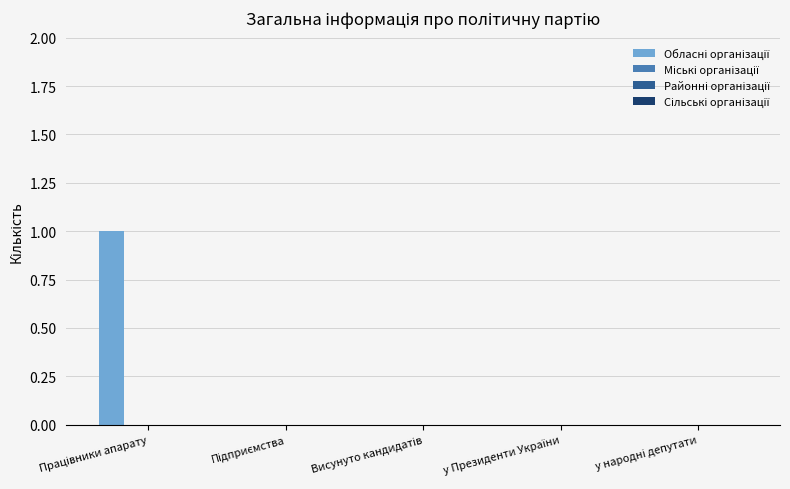

Count the number of categories in the chart.

5